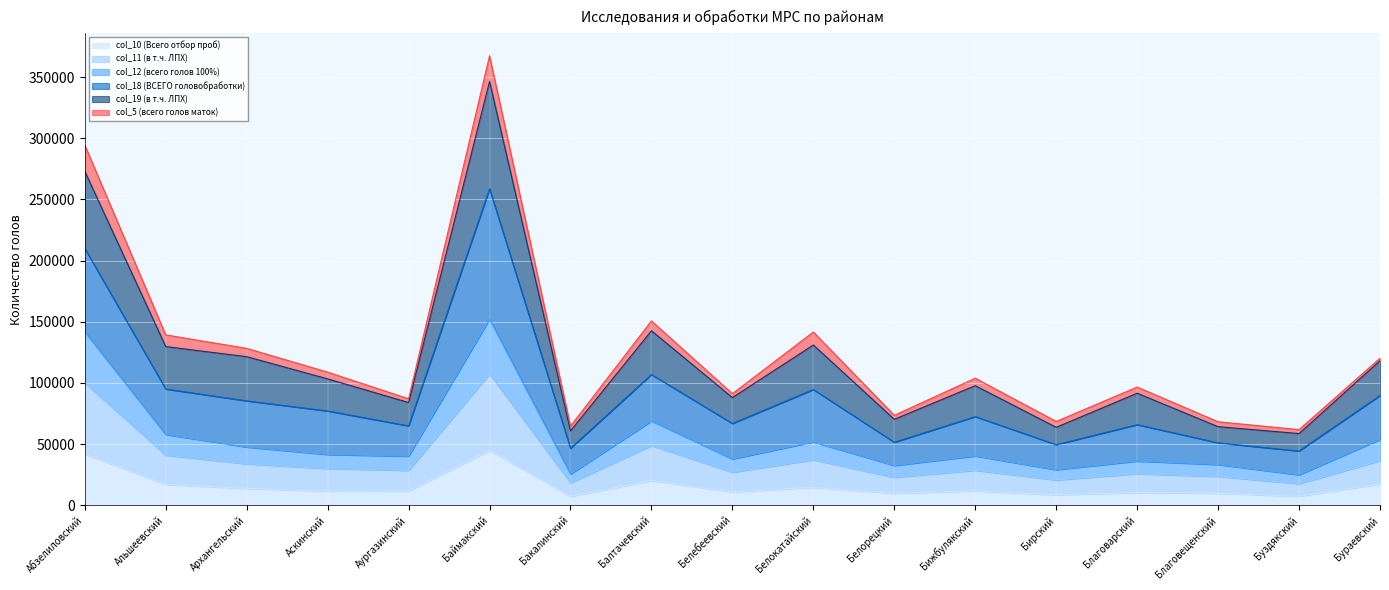

Does the chart display data point markers on the line(s)?

No